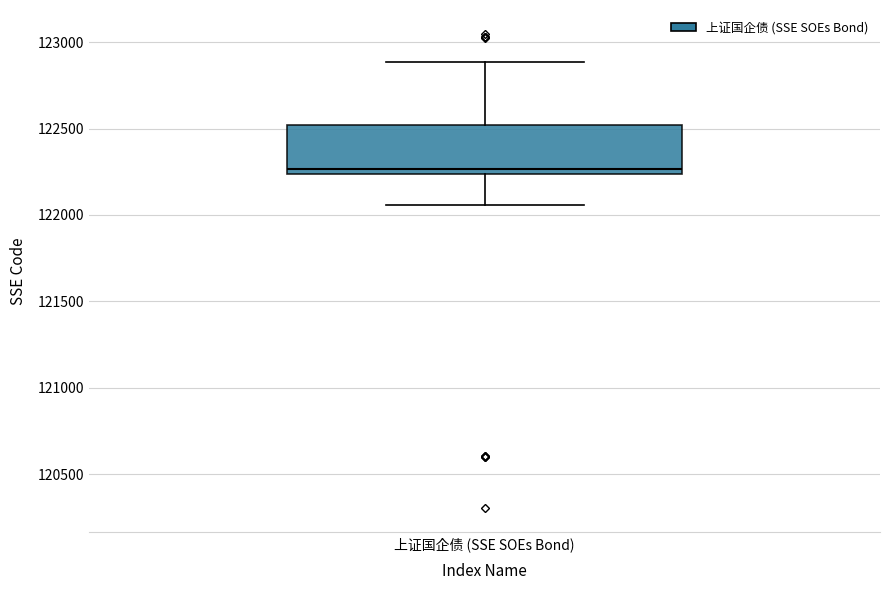

Where is the lower edge of the box for 上证国企债 (SSE SOEs Bond) on the y-axis? The values are not printed on the chart, so give them approximately, as read against the axis.

122250